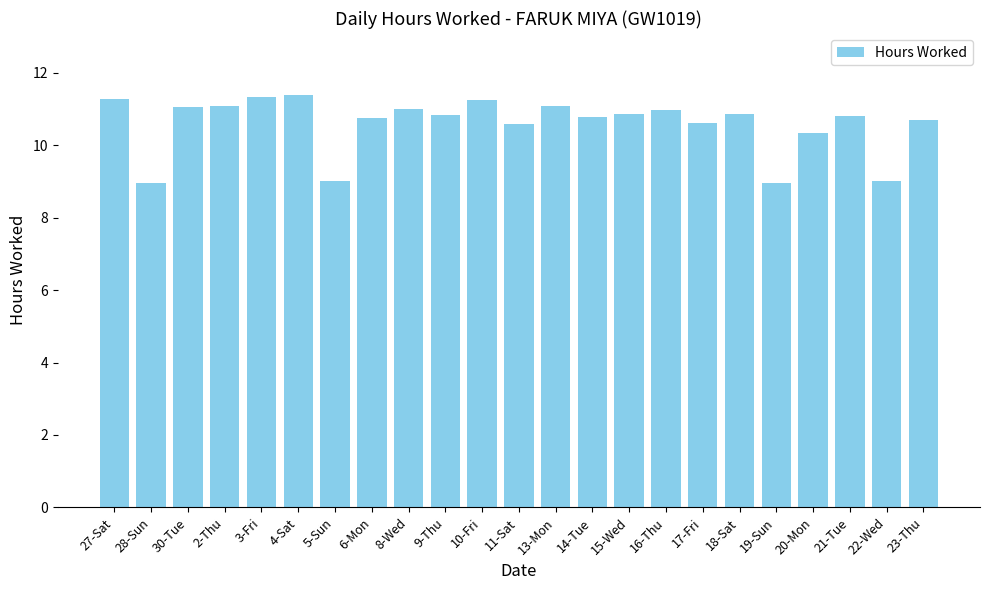

What is the average value?

10.6